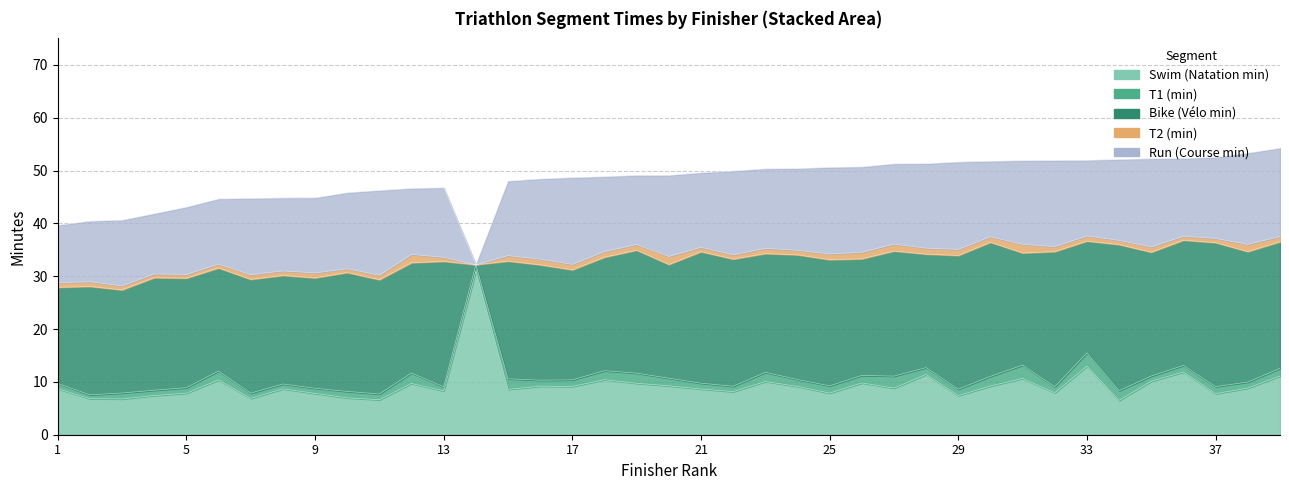

The value of Swim (Natation min) at 1 is 2.5. True or false?

False